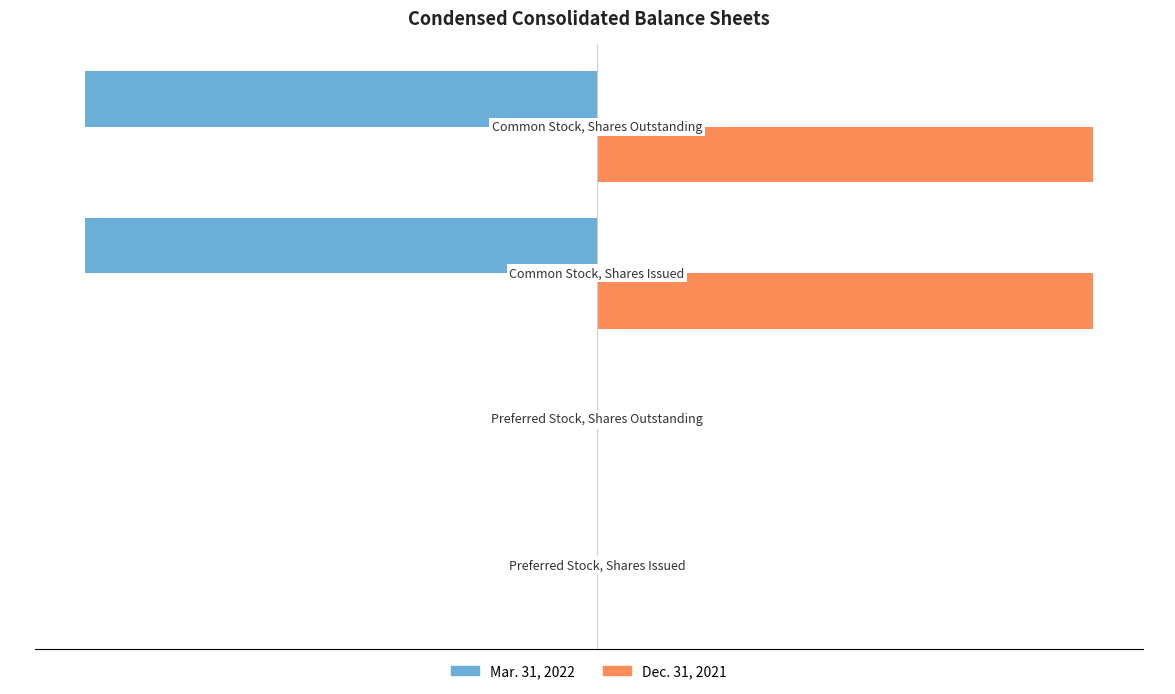

What are all the series names shown in the legend?

Mar. 31, 2022, Dec. 31, 2021